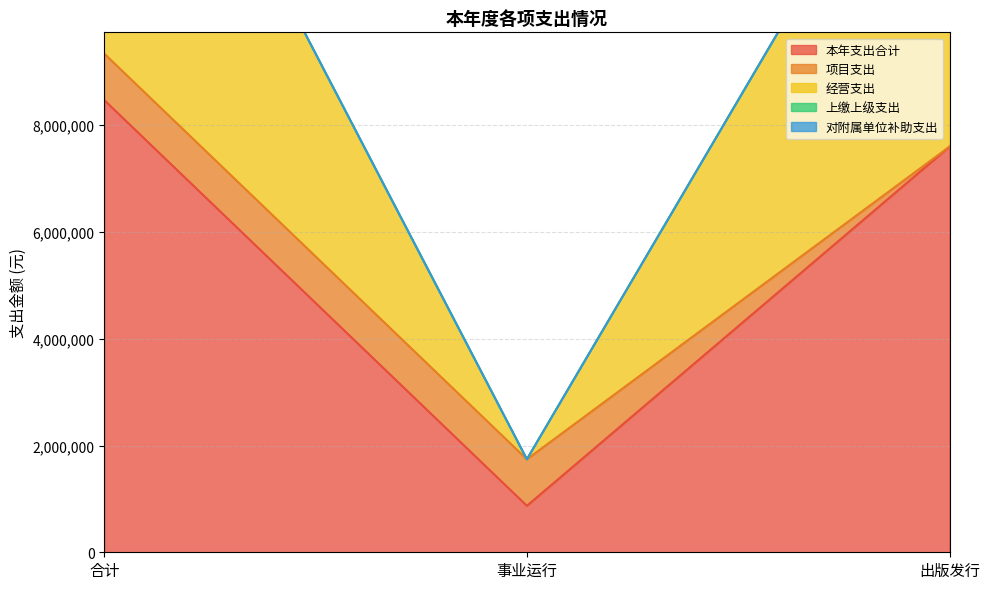

Is the value of 经营支出 at 事业运行 greater than the value of 项目支出 at 合计?

No